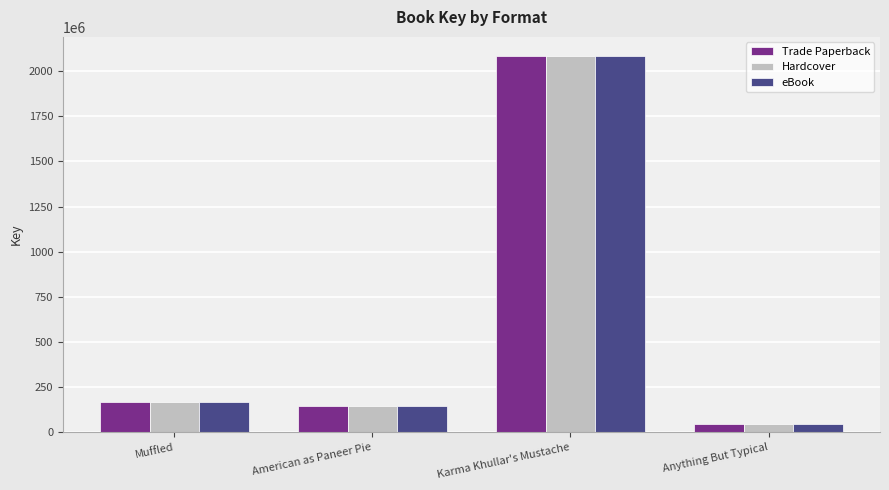

What are all the series names shown in the legend?

Trade Paperback, Hardcover, eBook